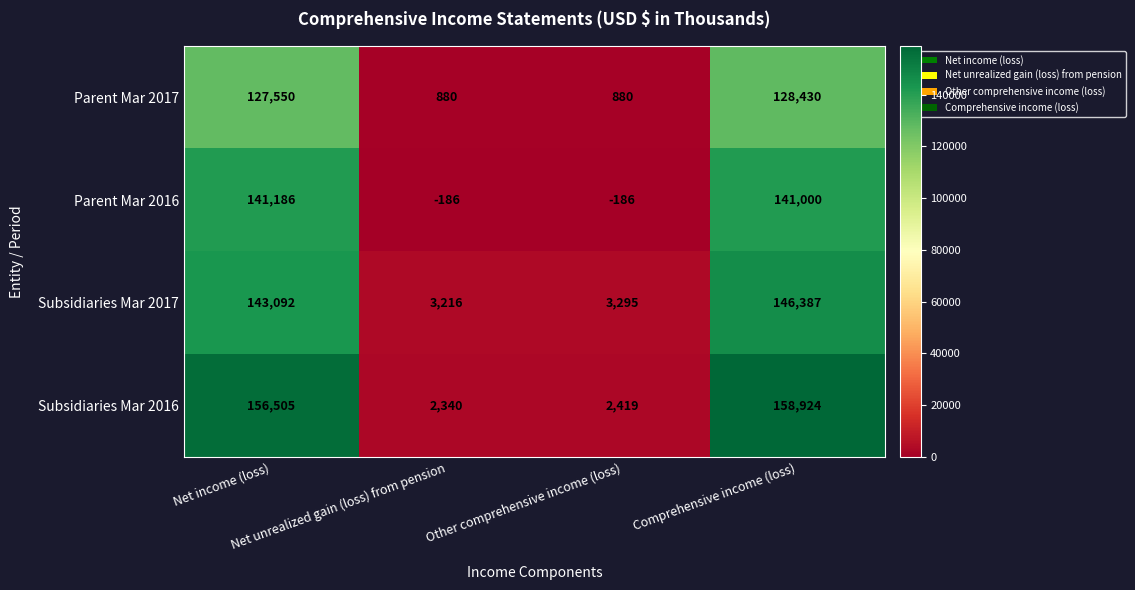

At how many categories does at least one series exceed 6567?

2